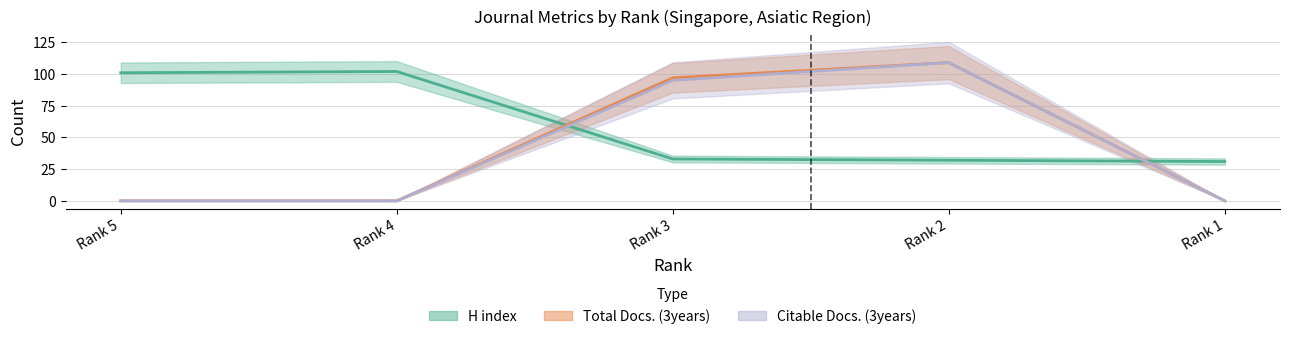

Reading left to right, list all the values displayed in this chart.

H index: 101	102	33	32	31
Total Docs. (3years): 0	0	97	109	0
Citable Docs. (3years): 0	0	95	109	0